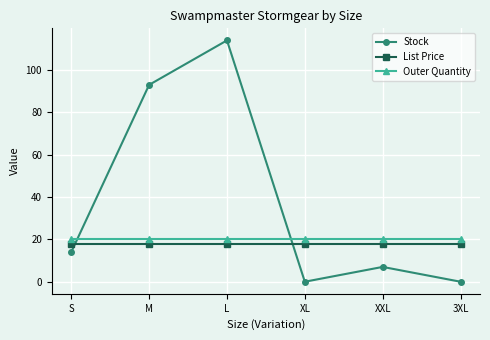

True or false: List Price has a value of 17.9 at XXL.

True